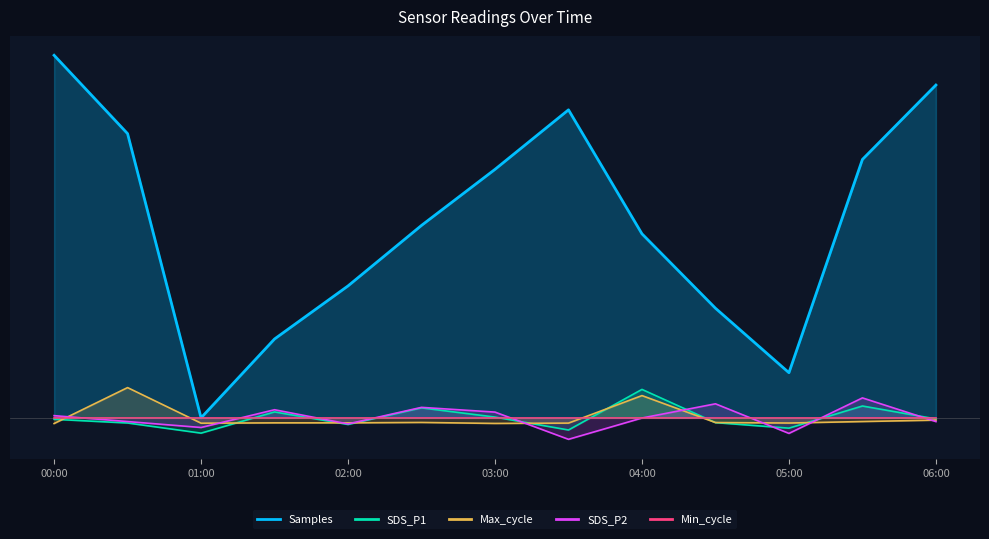

Is the value of SDS_P2 at 2023-09-01 01:30 greater than the value of SDS_P1 at 2023-09-01 00:00?

Yes